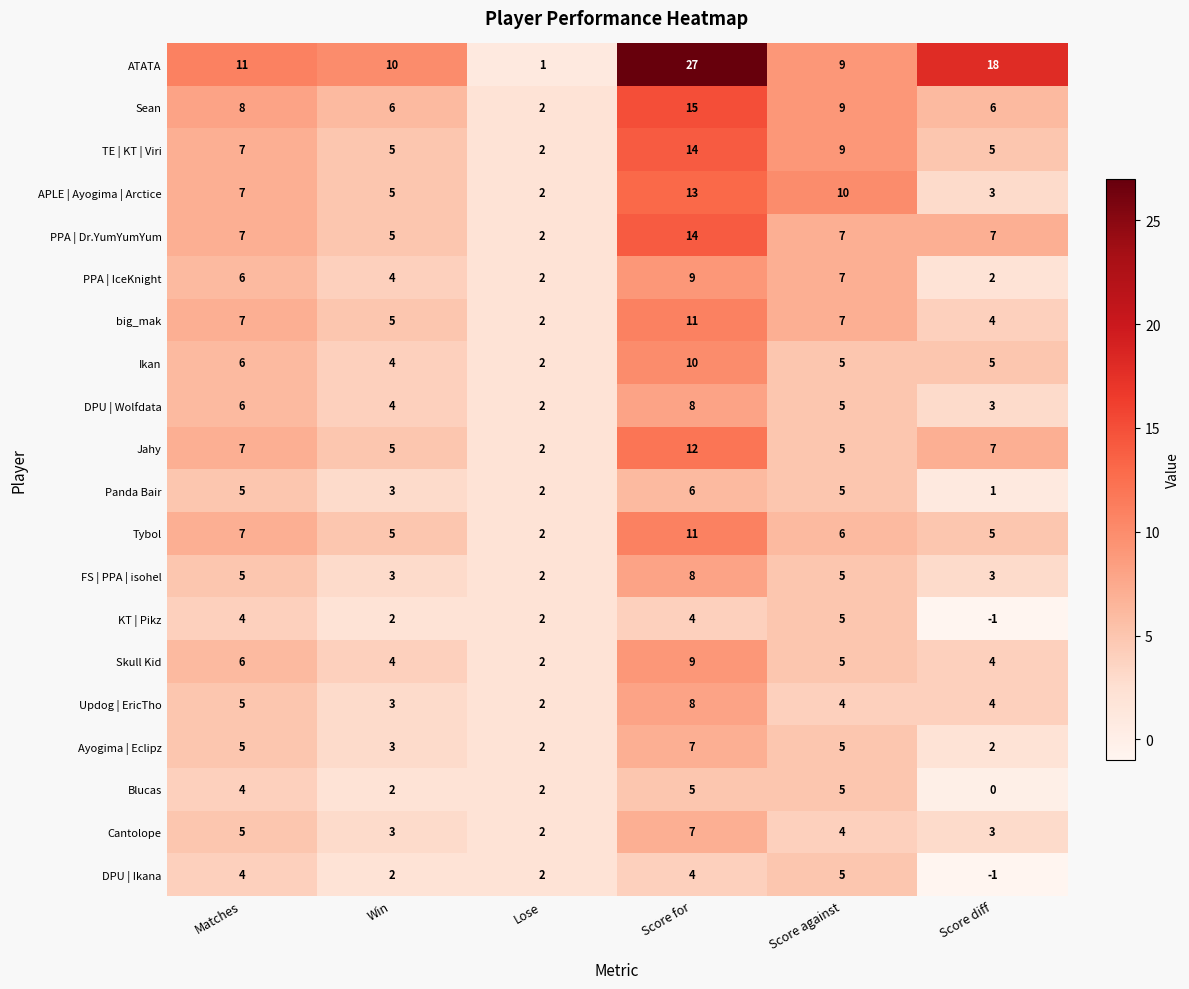

Which category has the lowest value in the Panda Bair series?

Score diff